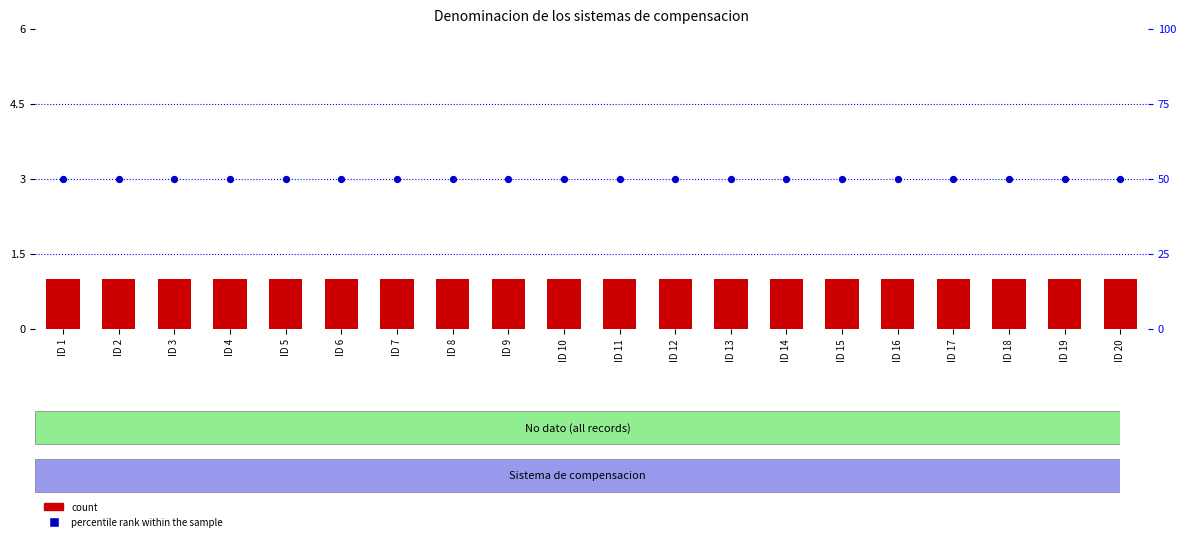

Which series contains the lowest Y value?

count